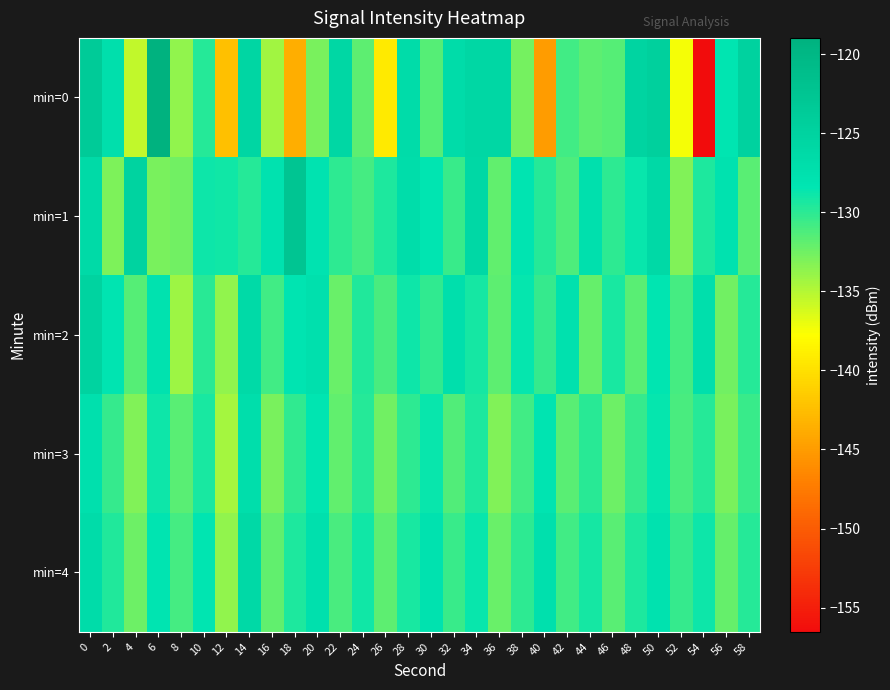

Reading left to right, transcribe all the data shown in this chart.

min=0: 0=-123.5	2=-127.3	4=-135.5	6=-119.0	8=-133.7	10=-129.7	12=-142.4	14=-125.7	16=-134.3	18=-143.8	20=-132.8	22=-125.8	24=-131.8	26=-139.3	28=-126.8	30=-131.5	32=-126.6	34=-125.8	36=-125.8	38=-132.7	40=-145.1	42=-130.8	44=-131.8	46=-131.5	48=-125.3	50=-124.5	52=-137.4	54=-156.5	56=-128.4	58=-124.9
min=1: 0=-126.3	2=-133.0	4=-125.1	6=-132.9	8=-132.5	10=-128.8	12=-129.0	14=-129.7	16=-127.8	18=-122.5	20=-128.0	22=-130.0	24=-131.0	26=-129.5	28=-127.0	30=-128.5	32=-130.5	34=-126.0	36=-132.0	38=-128.2	40=-129.8	42=-131.2	44=-127.4	46=-130.1	48=-128.7	50=-126.3	52=-133.1	54=-129.4	56=-127.9	58=-131.6
min=2: 0=-125.1	2=-128.3	4=-131.5	6=-127.8	8=-134.2	10=-129.9	12=-133.7	14=-126.4	16=-130.8	18=-128.1	20=-127.5	22=-132.3	24=-129.6	26=-131.1	28=-128.9	30=-130.2	32=-127.3	34=-129.1	36=-131.8	38=-128.6	40=-130.4	42=-127.7	44=-132.1	46=-129.3	48=-131.6	50=-128.4	52=-130.9	54=-127.2	56=-132.5	58=-129.7
min=3: 0=-127.6	2=-130.4	4=-133.2	6=-128.9	8=-131.7	10=-129.3	12=-134.5	14=-127.1	16=-132.8	18=-130.2	20=-128.4	22=-131.9	24=-129.8	26=-132.6	28=-130.1	30=-128.7	32=-131.3	34=-129.5	36=-133.1	38=-130.8	40=-128.2	42=-131.6	44=-129.9	46=-132.4	48=-130.3	50=-128.6	52=-131.1	54=-129.7	56=-132.9	58=-130.5
min=4: 0=-126.8	2=-129.6	4=-132.4	6=-128.1	8=-130.9	10=-128.5	12=-133.7	14=-126.3	16=-132.0	18=-129.4	20=-127.6	22=-131.1	24=-129.0	26=-131.8	28=-129.3	30=-127.9	32=-130.5	34=-128.7	36=-132.3	38=-130.0	40=-127.4	42=-130.8	44=-129.1	46=-131.6	48=-129.5	50=-127.8	52=-130.3	54=-128.9	56=-132.1	58=-129.7